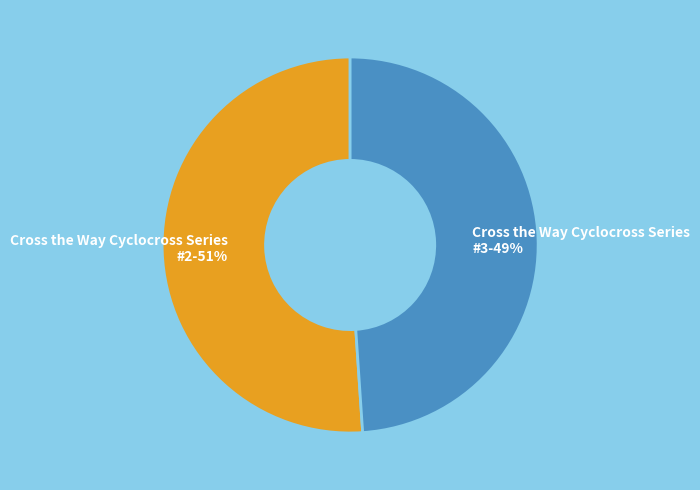

Combined, do Cross the Way Cyclocross Series #2 and Cross the Way Cyclocross Series #3 account for over 50%?

Yes